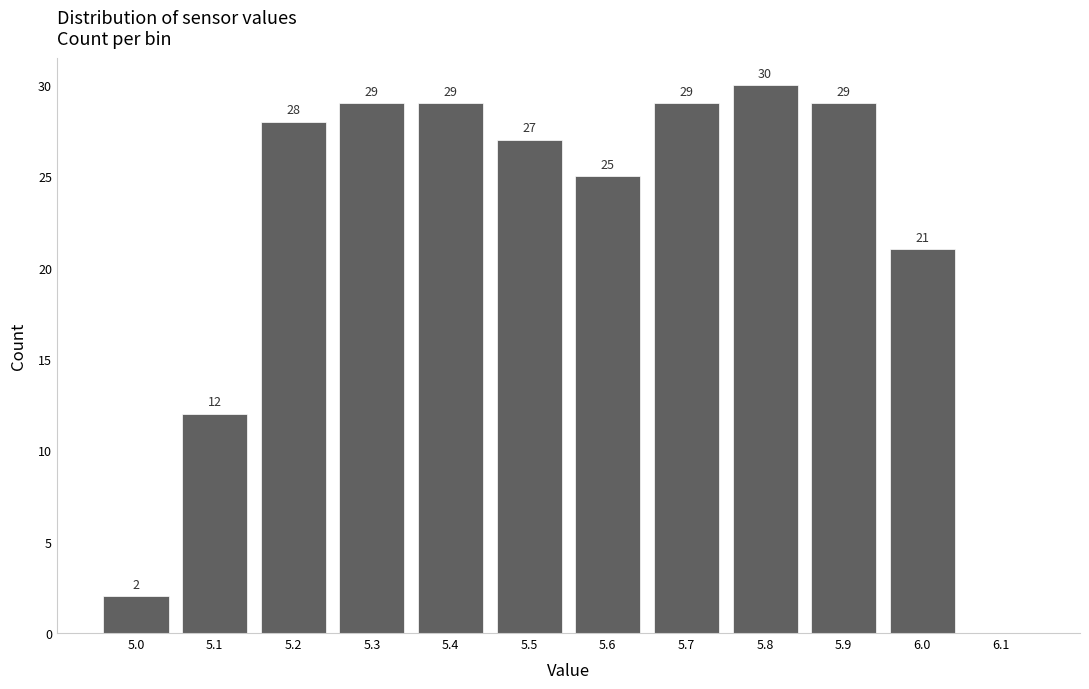

Which range on the x-axis has the tallest bar?

5.75 to 5.85